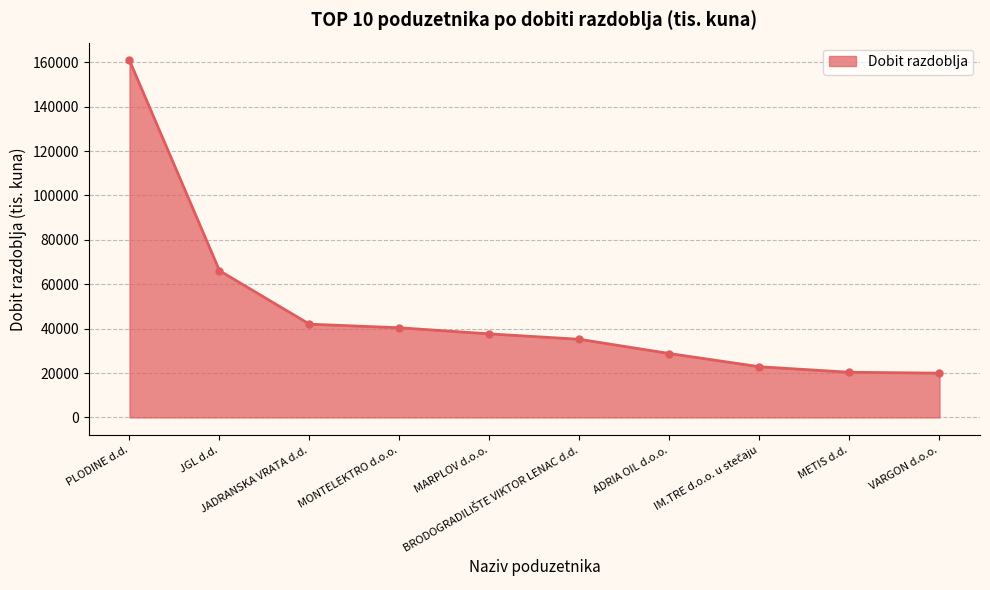

What is the difference between the values at JADRANSKA VRATA d.d. and ADRIA OIL d.o.o.?

13230.1